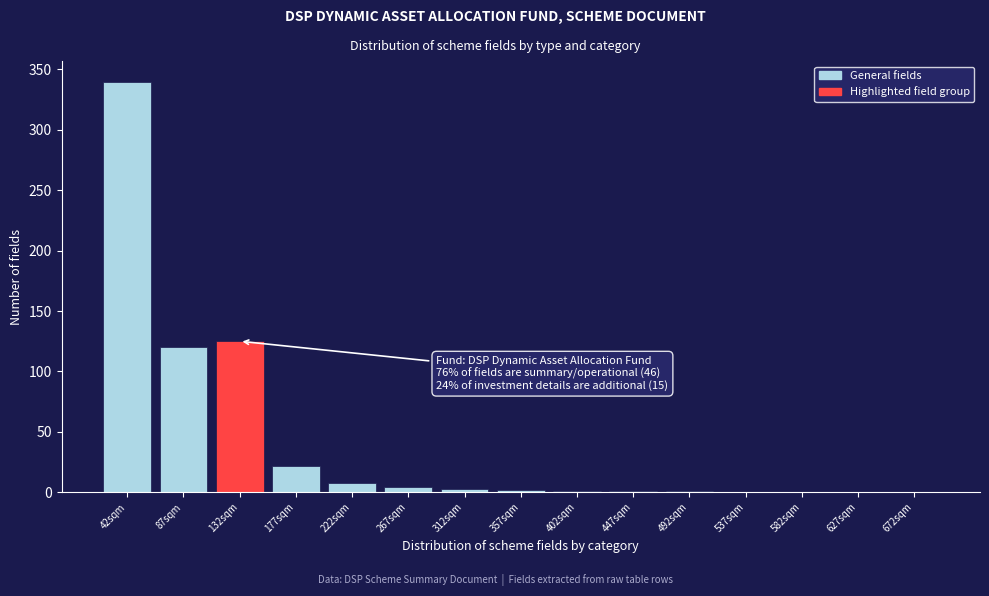

What is the maximum value shown in the chart?

340